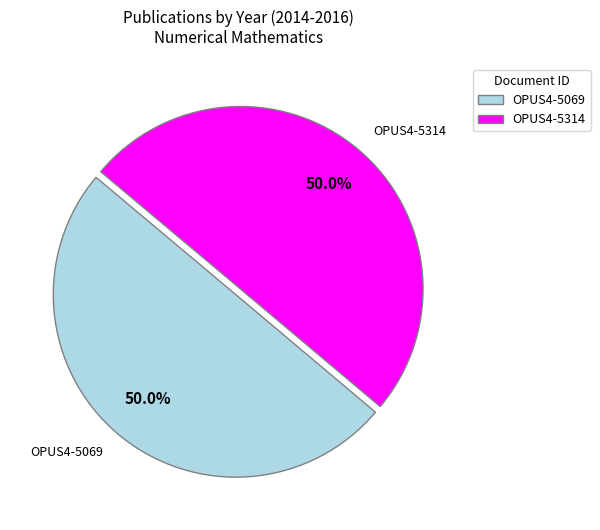

Approximately how many times larger is the value at OPUS4-5314 compared to OPUS4-5069?

1.0